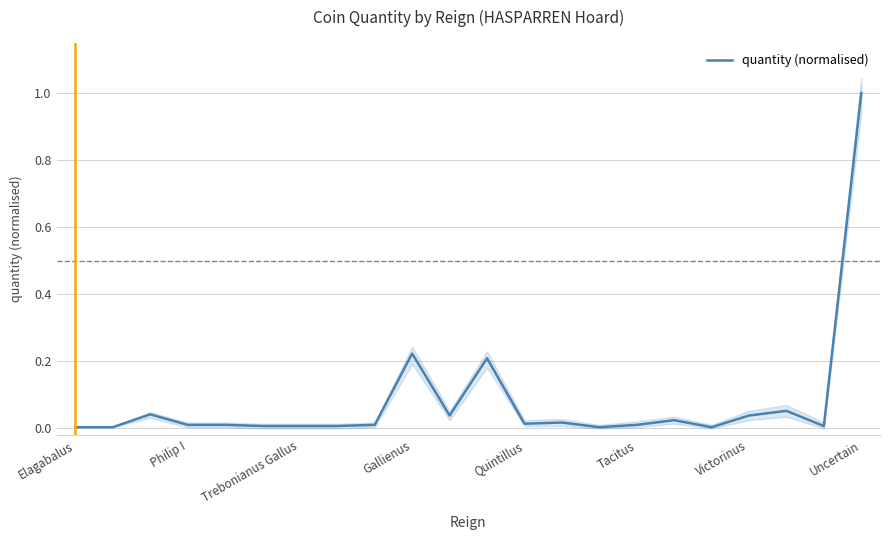

Does the chart have visible grid lines?

Yes